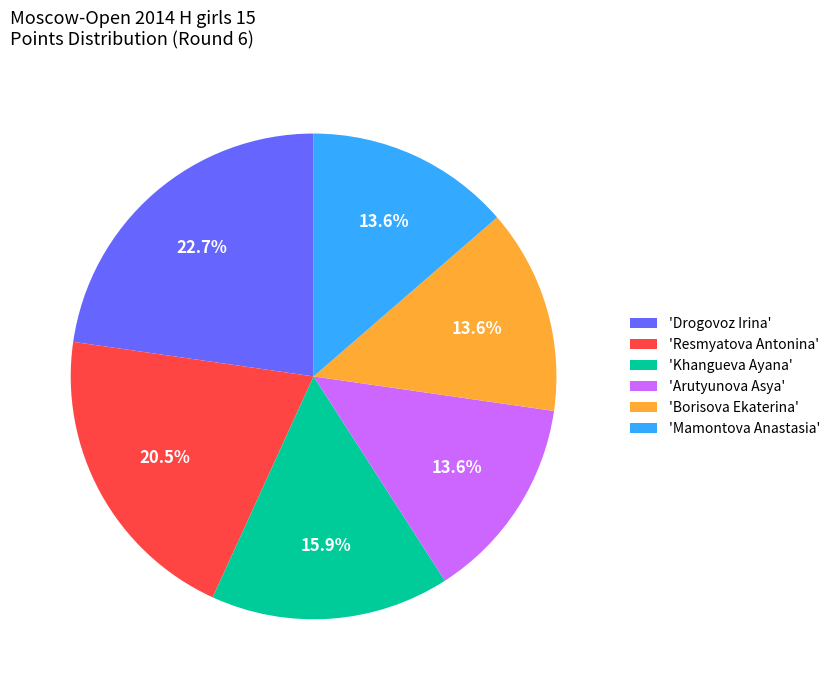

How many segments does this pie chart have?

6